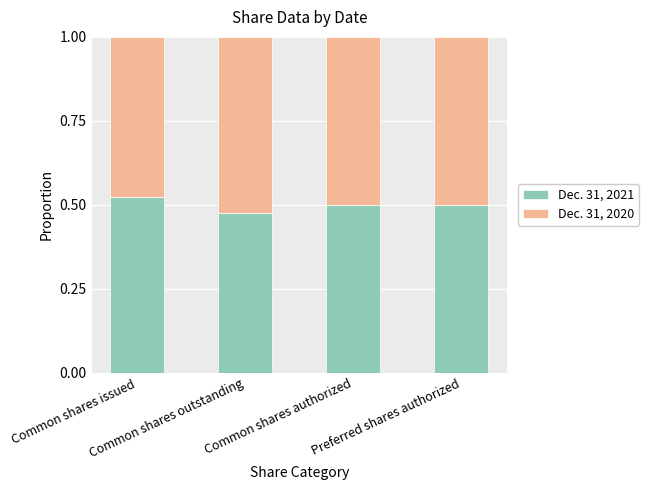

What is the sum of all Dec. 31, 2021 values?

2.0